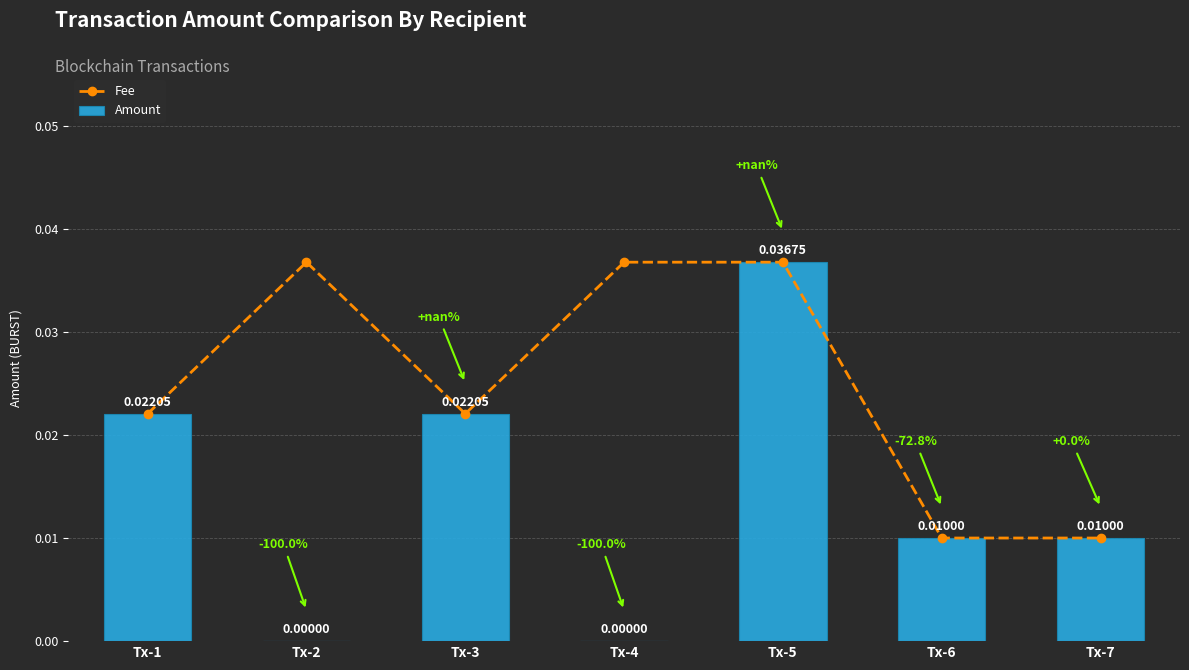

How many data points does each series have?

7